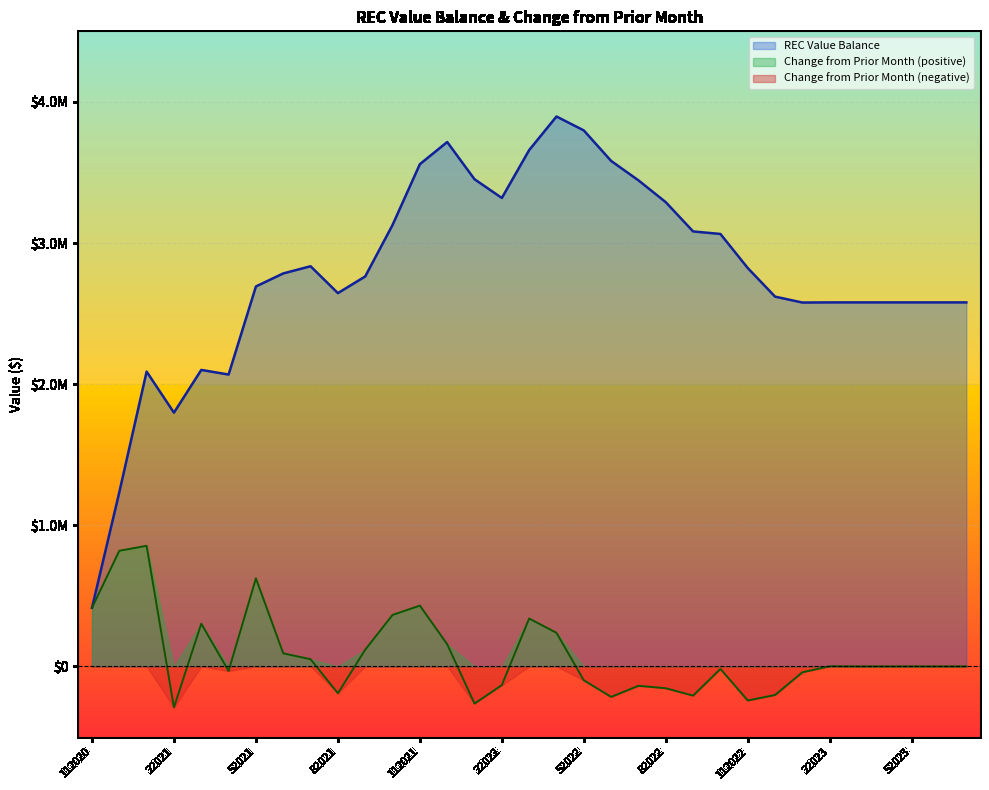

What is the sum of the REC Value Balance values at 42022 and 62021?

6681040.4